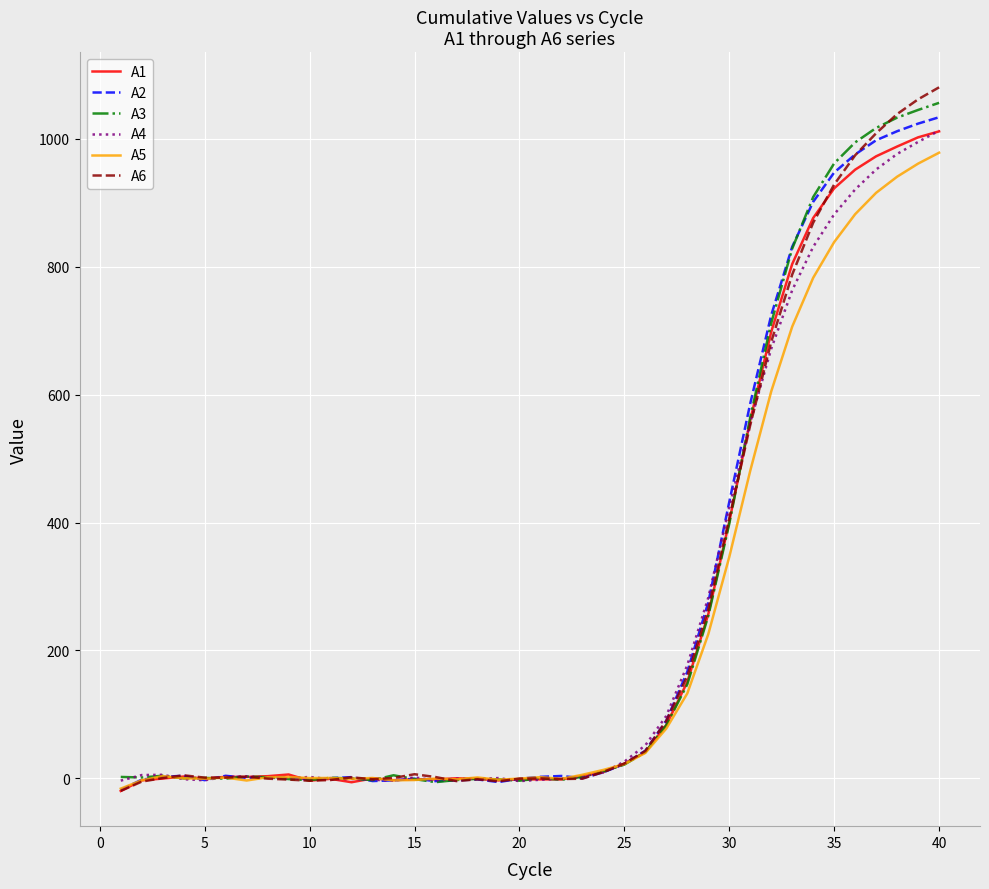

What is the maximum value for A5?

978.5